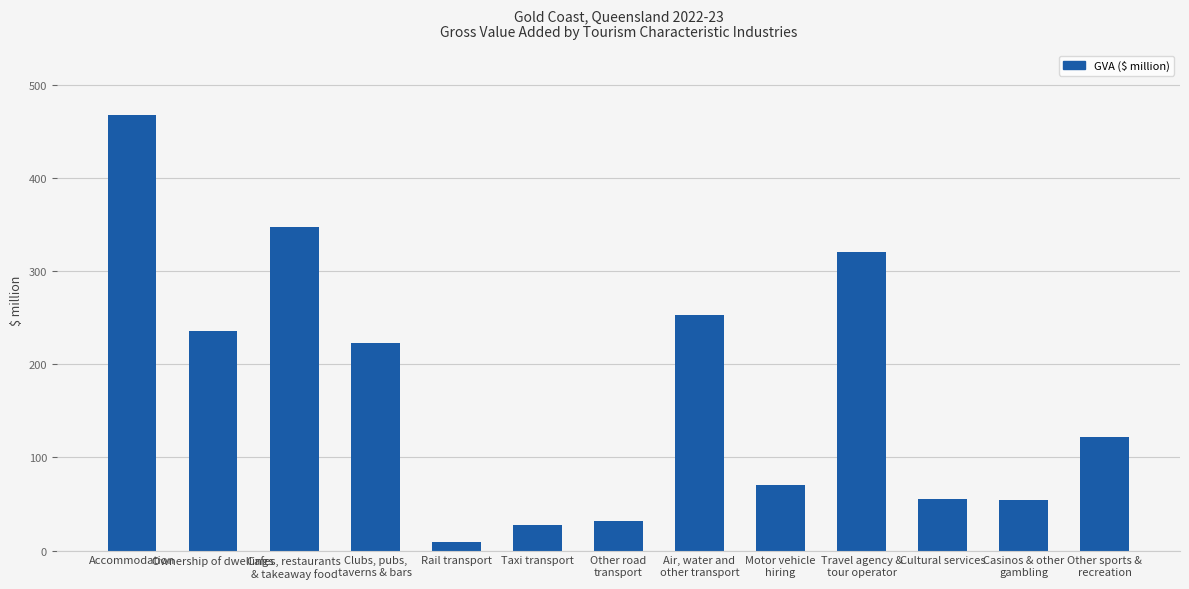

What is the greatest value displayed?

467.4